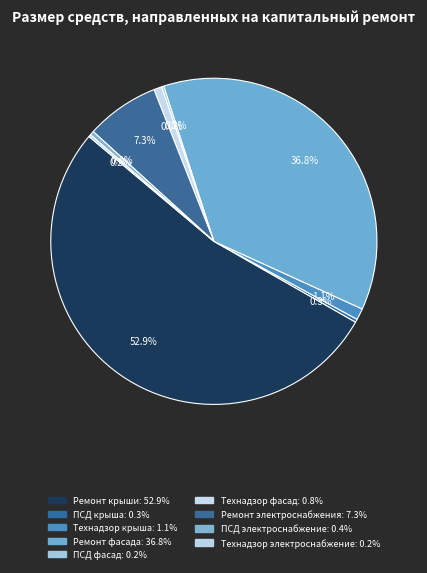

Count the number of slices in the pie.

9